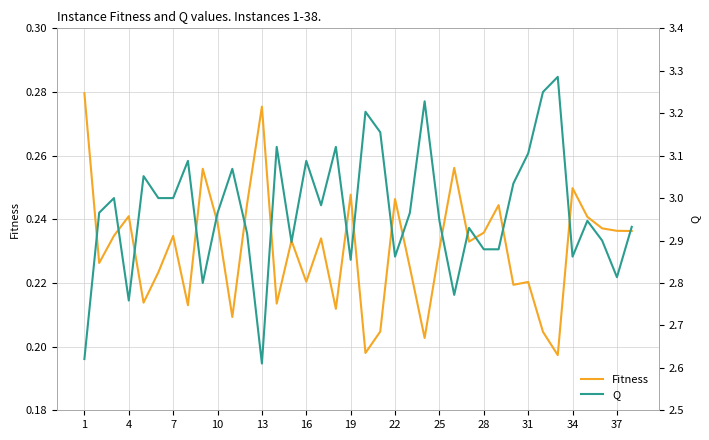

What is the difference between the maximum and minimum values in the Q series?

0.7